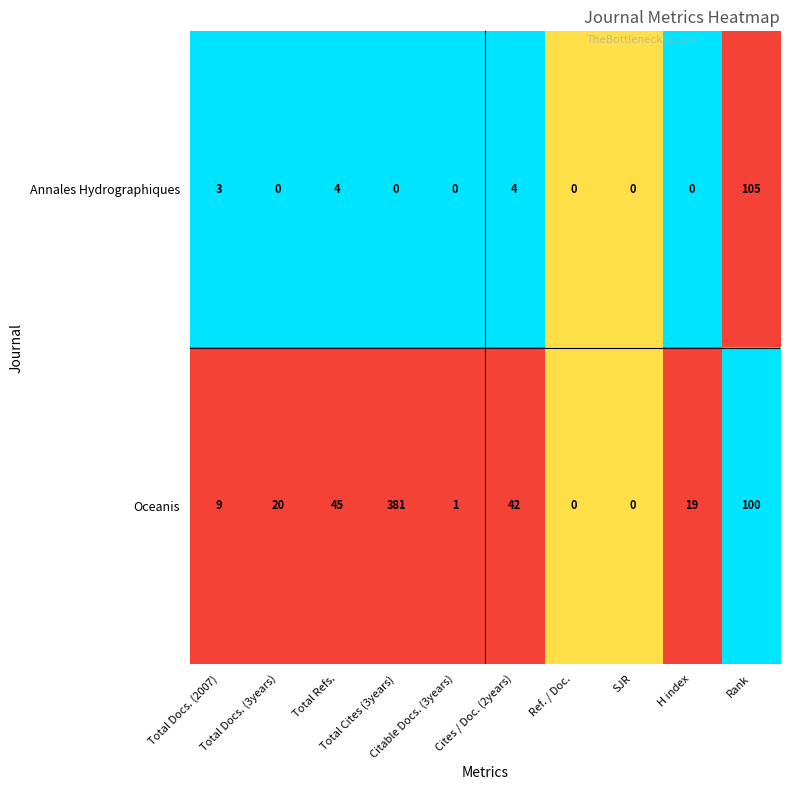

Which series has the largest total across all categories?

Oceanis